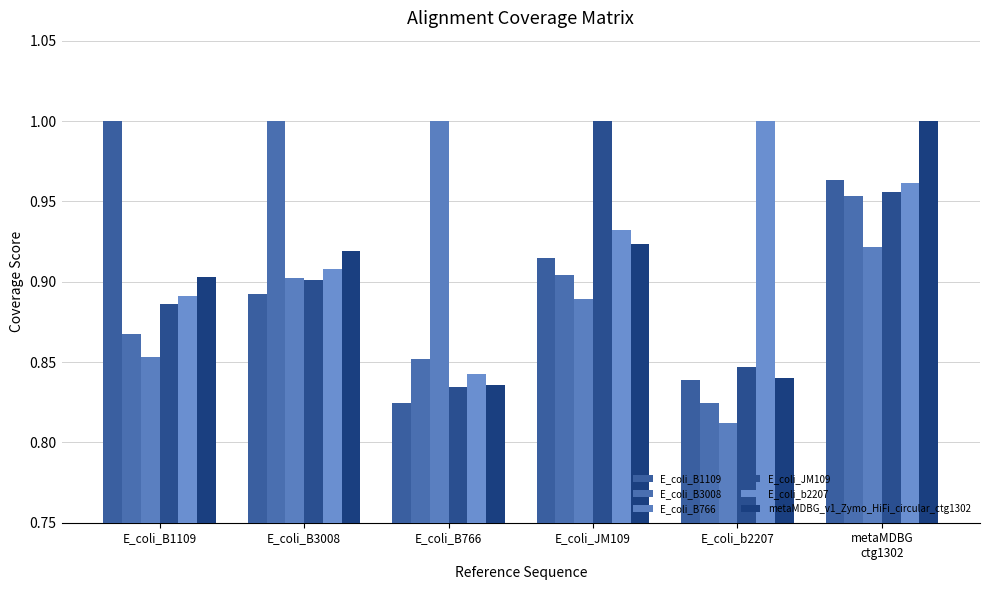

What is the difference between the maximum and second lowest values in the E_coli_b2207 series?

0.1